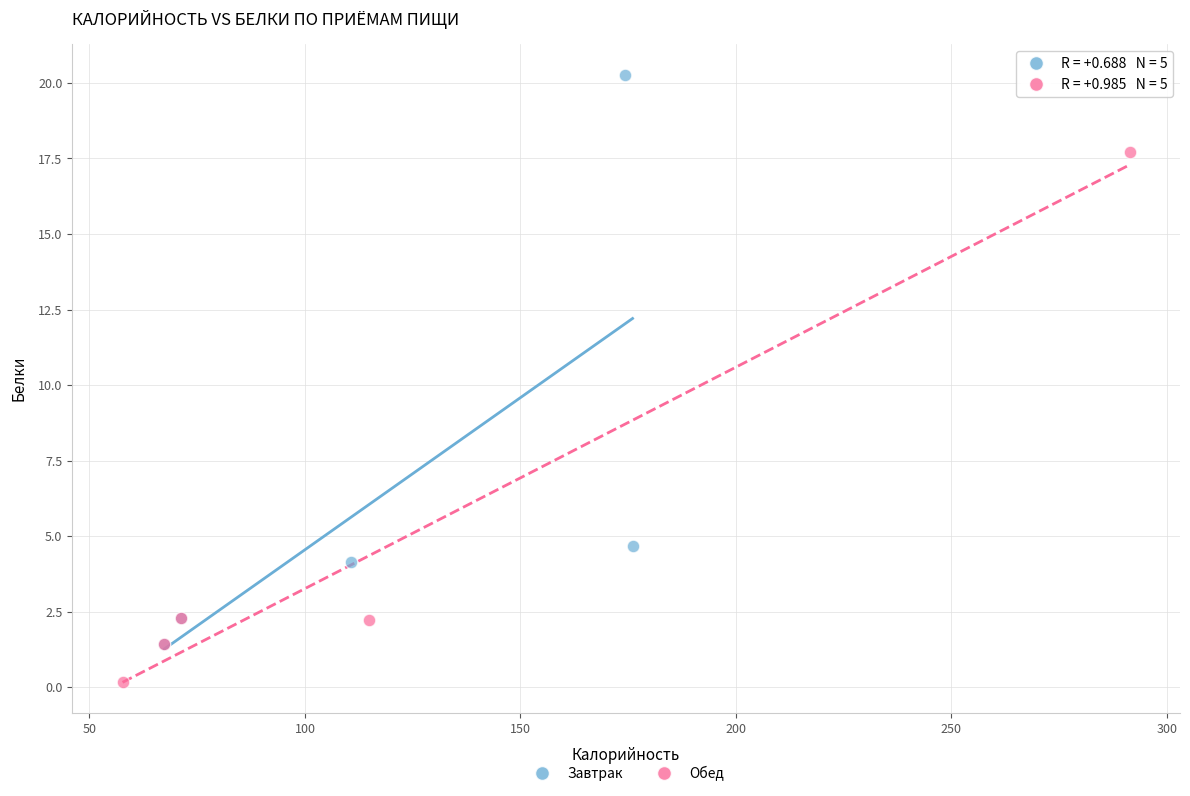

Which series has the largest Y range (max minus min)?

Завтрак